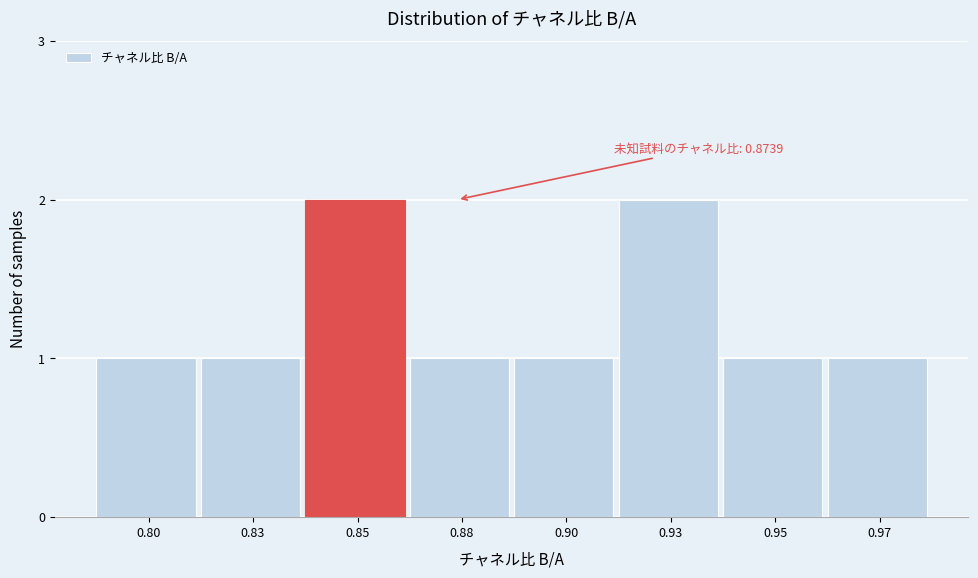

Reading right to left, extract all data points from this chart.

0.97=1	0.95=1	0.93=2	0.90=1	0.88=1	0.85=2	0.83=1	0.80=1